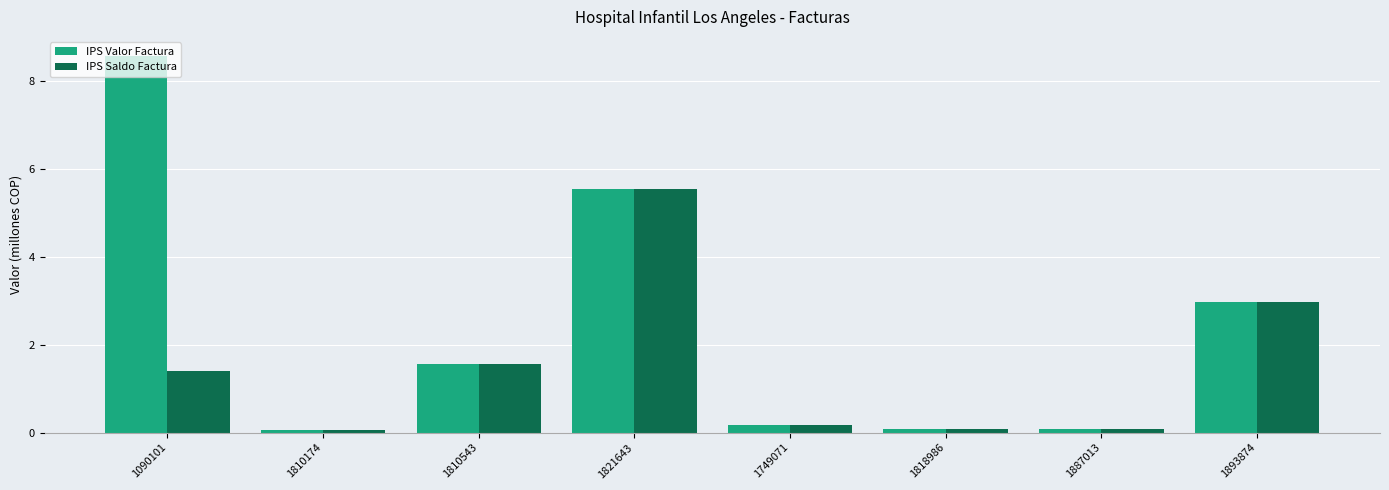

What is the label of the 6th bar from the left?

1818986